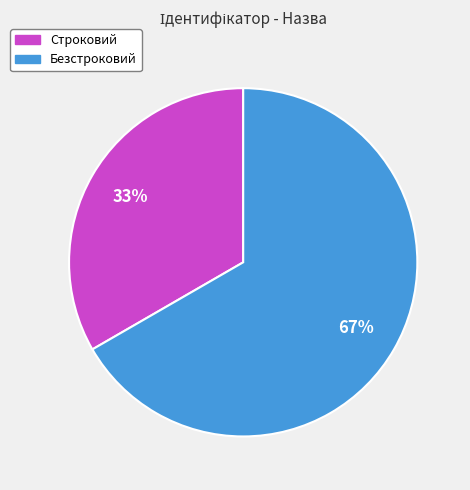

To the nearest percent, what is the average slice percentage?

50%